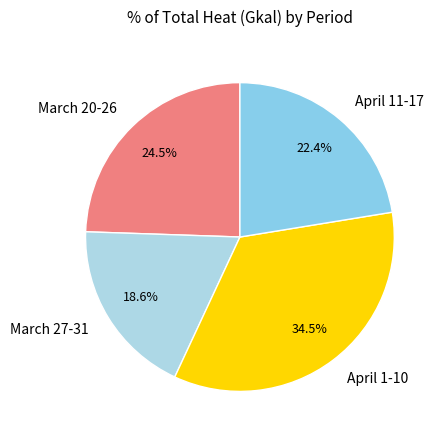

Rank the categories by value from highest to lowest.

April 1-10, March 20-26, April 11-17, March 27-31